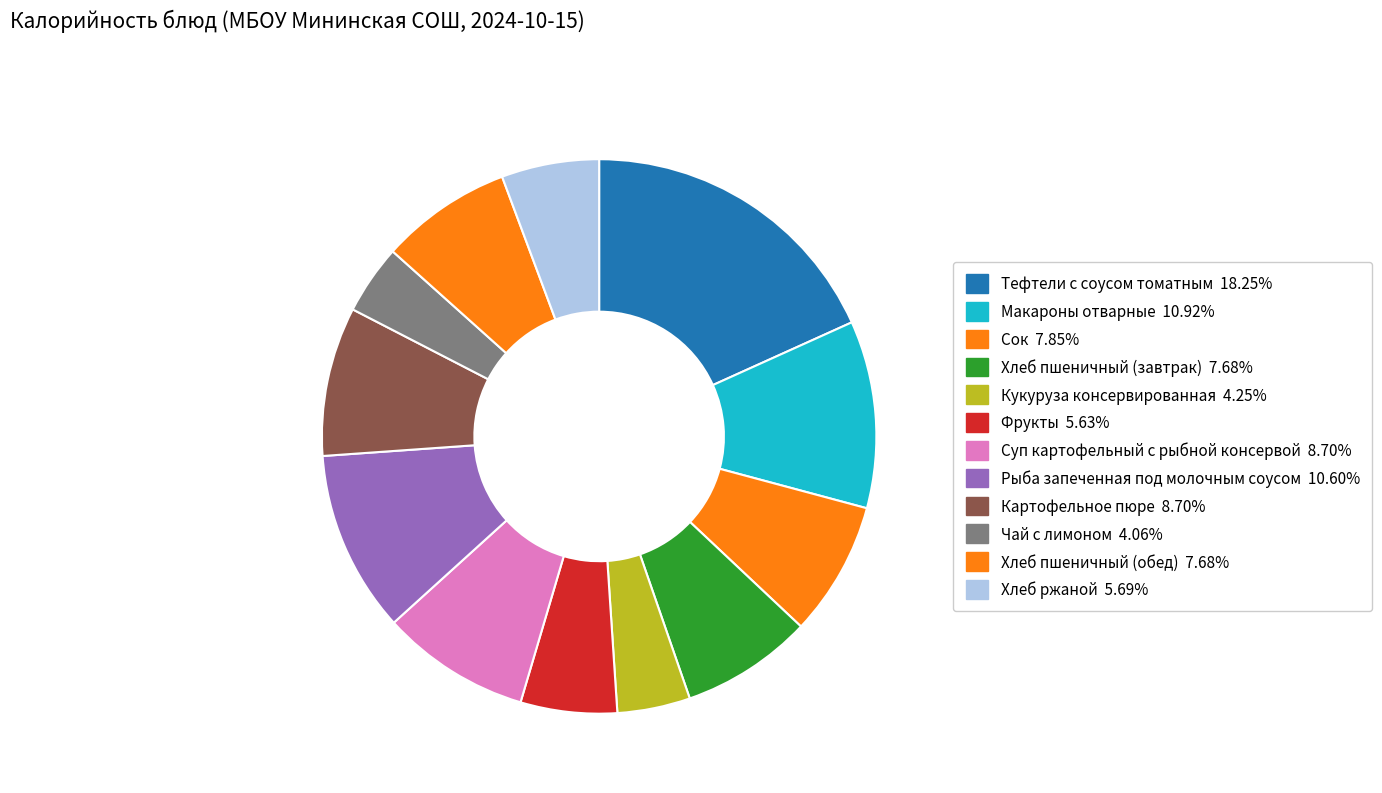

How many slices are in this pie chart?

12